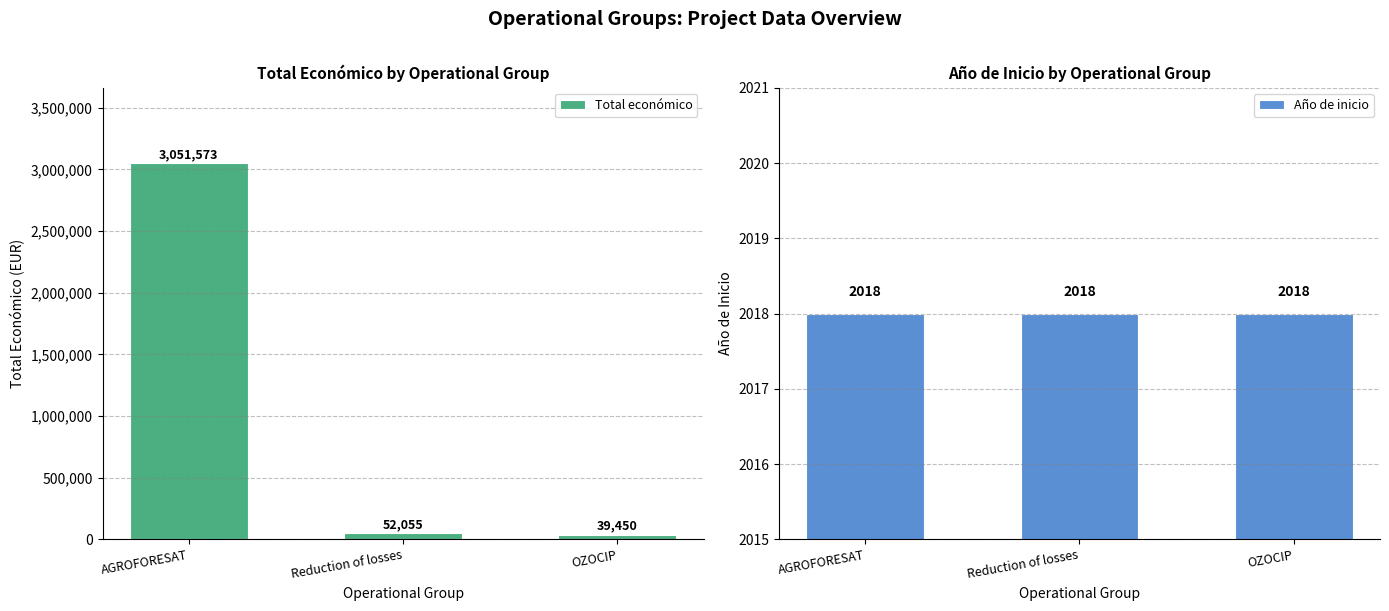

Which has a higher value, Reduction of losses or OZOCIP?

Reduction of losses